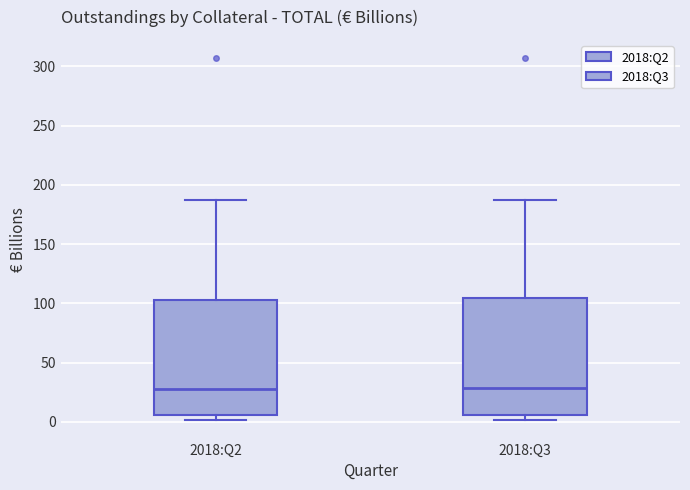

Reading left to right, transcribe this box plot: for each box, give where its median line is, the range the box spans, and where its two whiskers end, as read against the y-axis. The values are not printed on the chart, so give them approximately, as read against the axis.

2018:Q2: median 30, box 5 to 100, whiskers 0 to 185
2018:Q3: median 30, box 5 to 105, whiskers 0 to 185